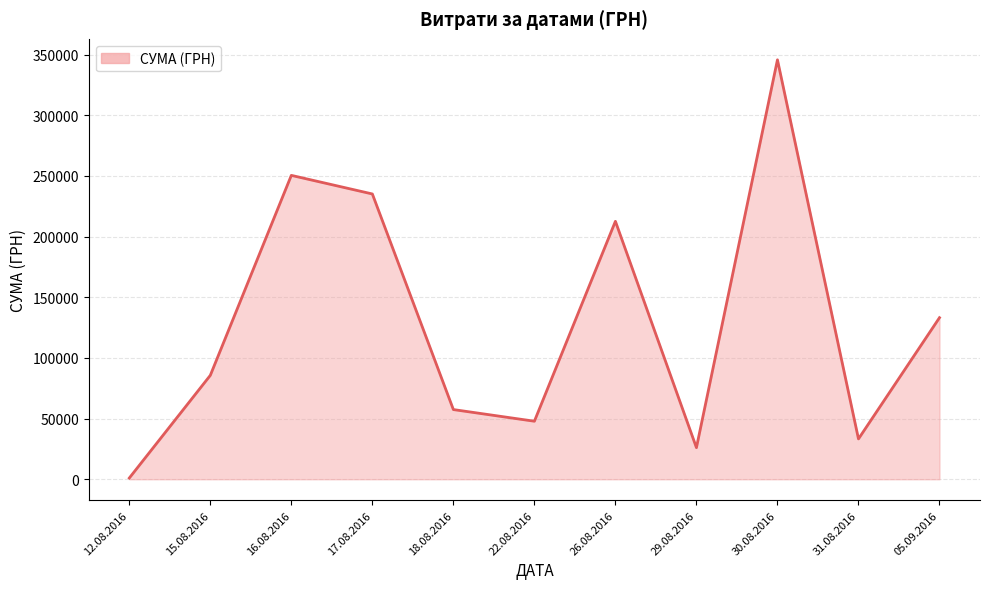

Where is the data nearest to the value 173342?

26.08.2016